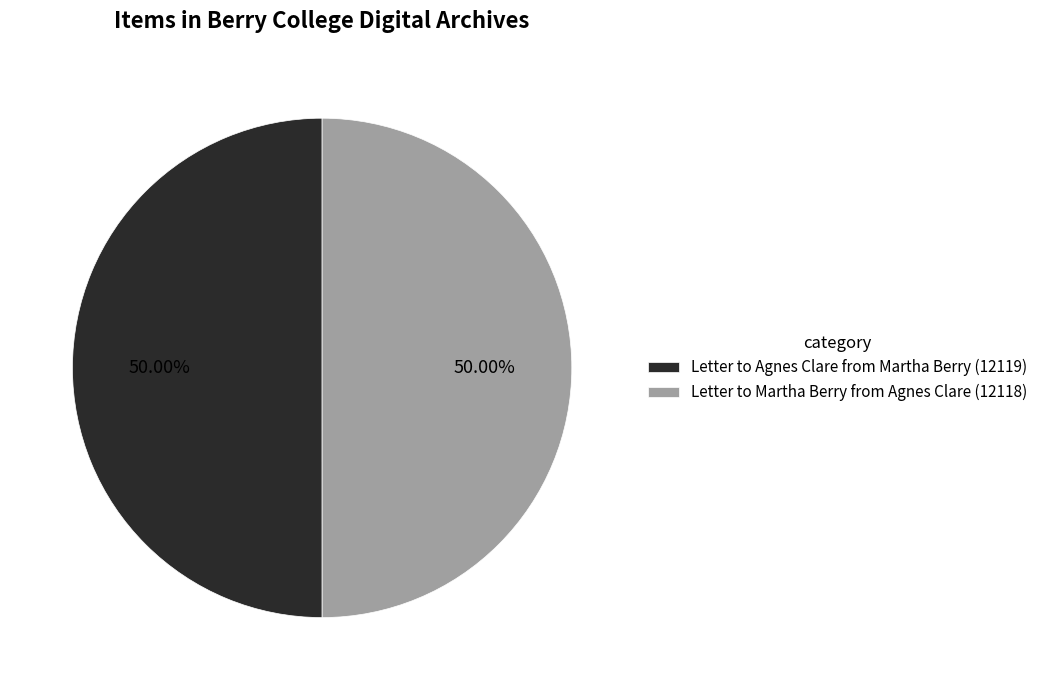

To the nearest percent, what portion does Letter to Martha Berry from Agnes Clare represent?

50%